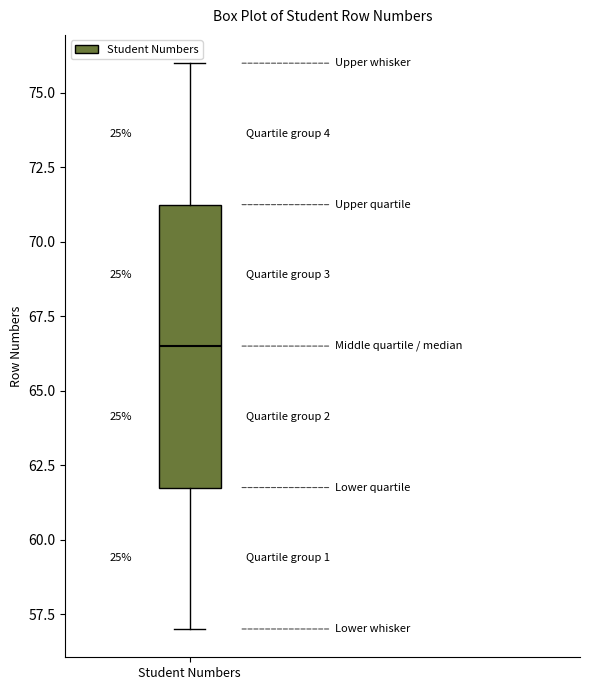

Transcribe this box plot: give where the median line is, the range the box spans, and where the two whiskers end, as read against the y-axis. The values are not printed on the chart, so give them approximately, as read against the axis.

median 66.5, box 62.0 to 71.5, whiskers 57.0 to 76.0